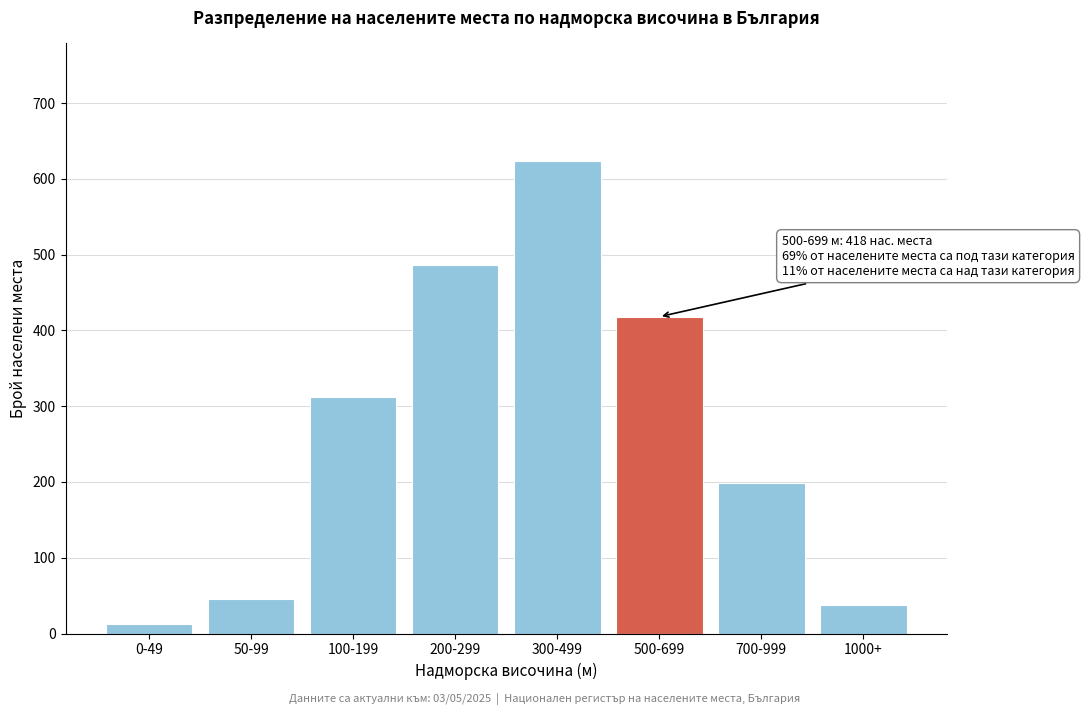

Reading left to right, what are all the values shown in this chart?

0-49=12	50-99=45	100-199=312	200-299=487	300-499=623	500-699=418	700-999=198	1000+=37